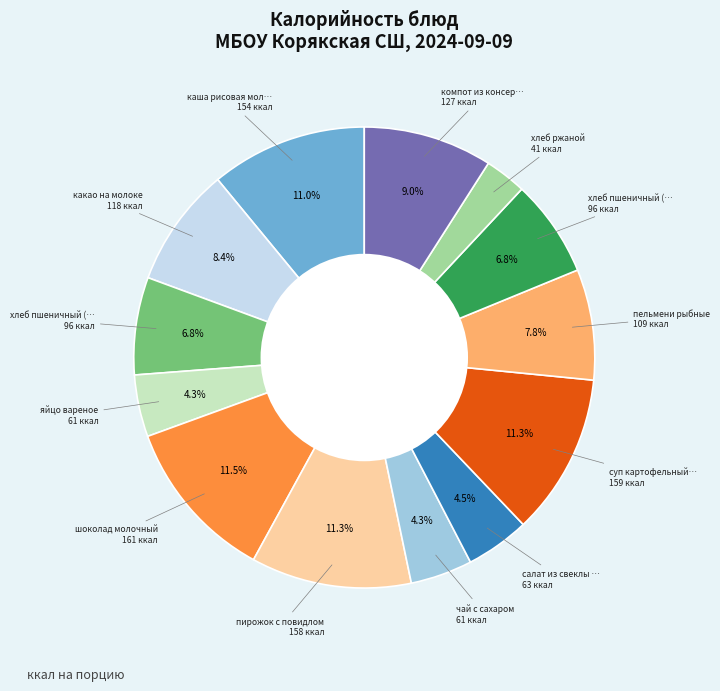

Is there any slice that represents more than half of the pie?

No